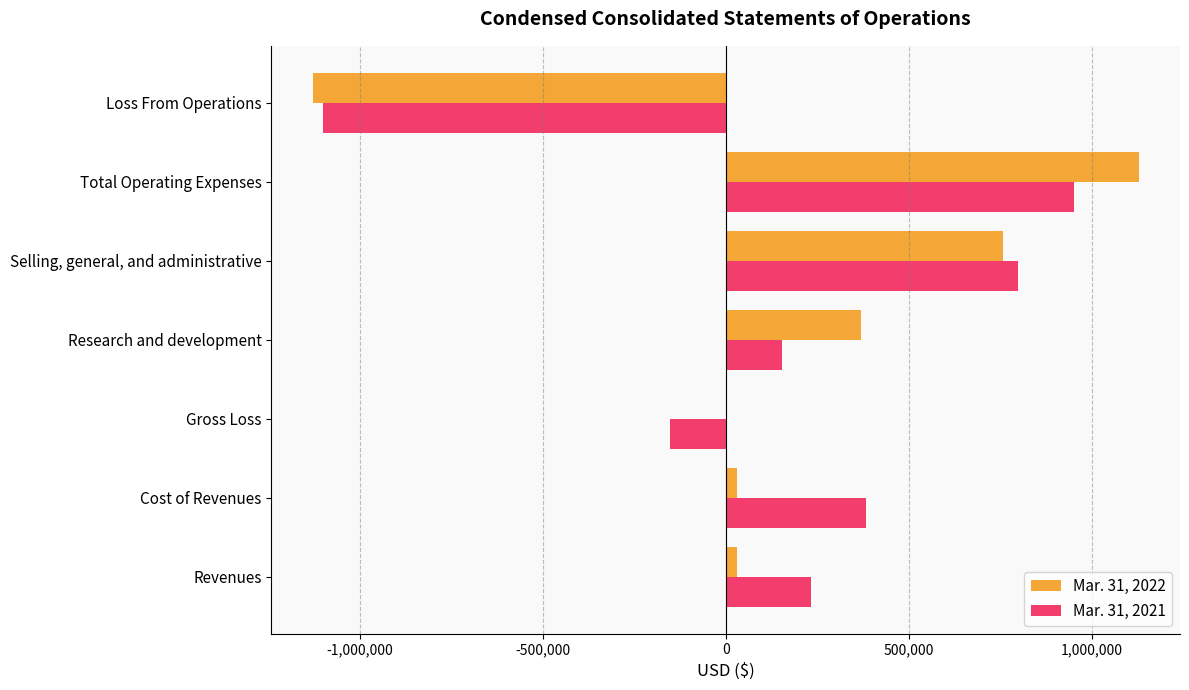

Which series has the widest spread of values?

Mar. 31, 2022